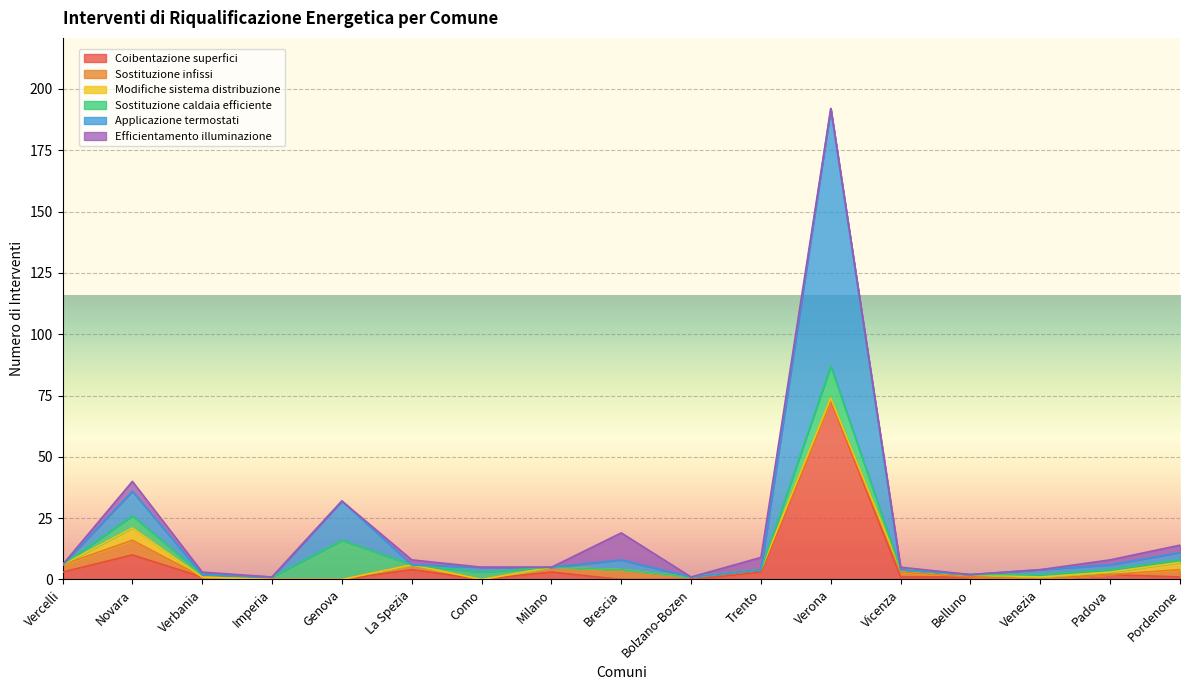

What is the label of the 4th point from the left?

Imperia